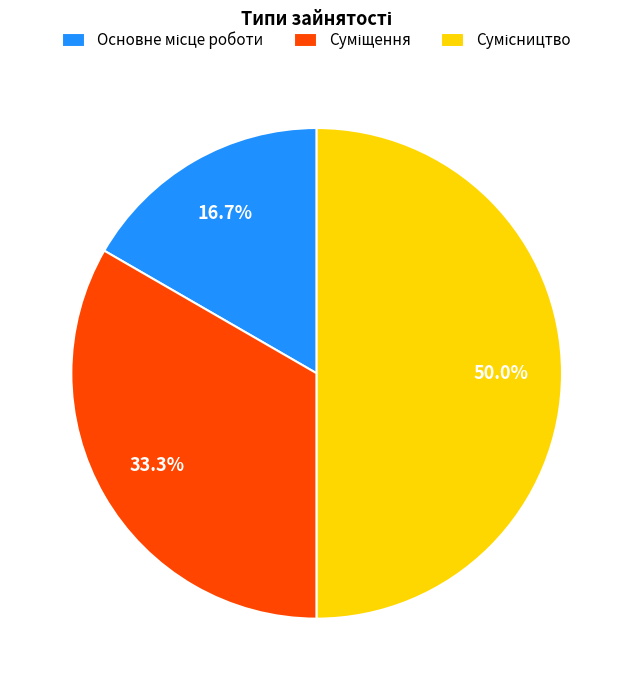

To the nearest percent, what is the difference between the largest and smallest slice percentages?

33%